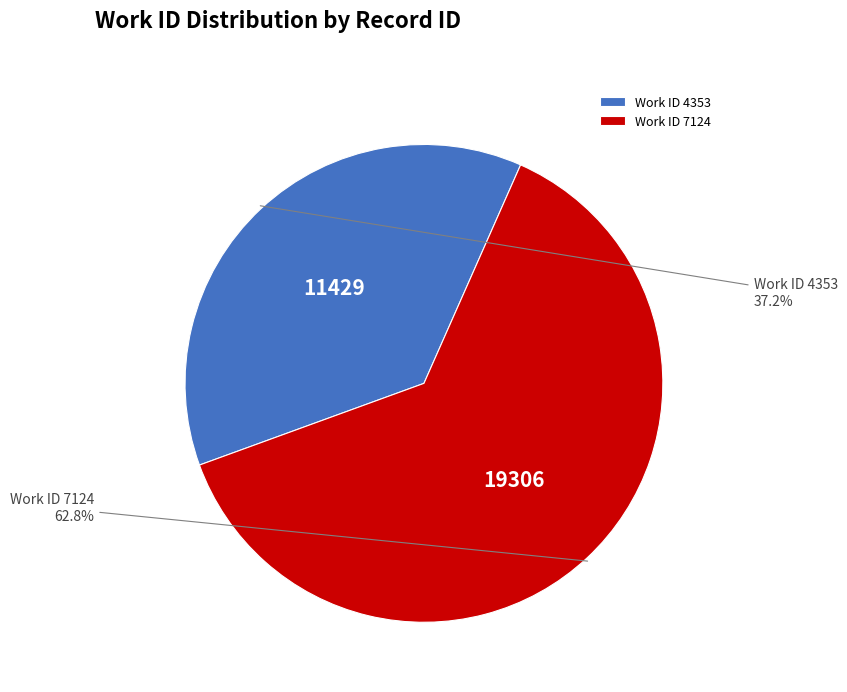

To the nearest percent, what is the difference between the largest and smallest slice percentages?

26%